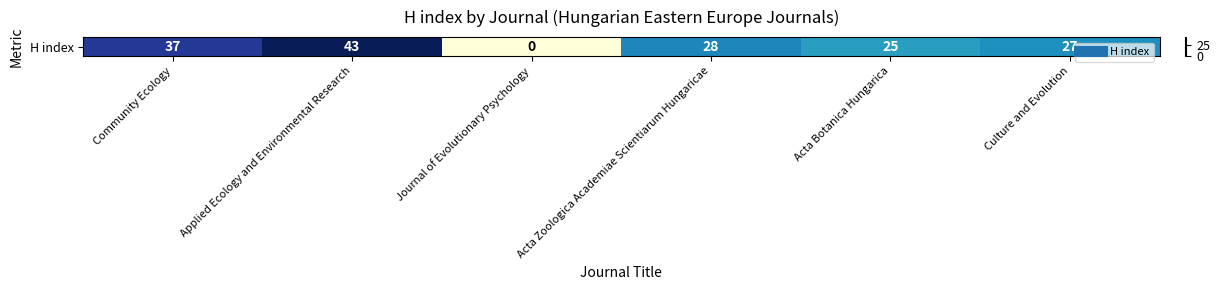

What is the average value?

27